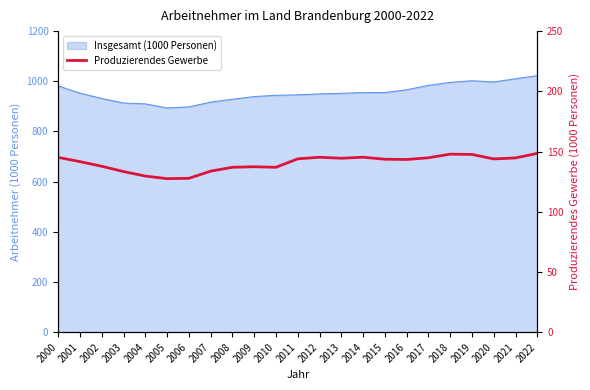

The value at 2022 is 71.9. True or false?

False